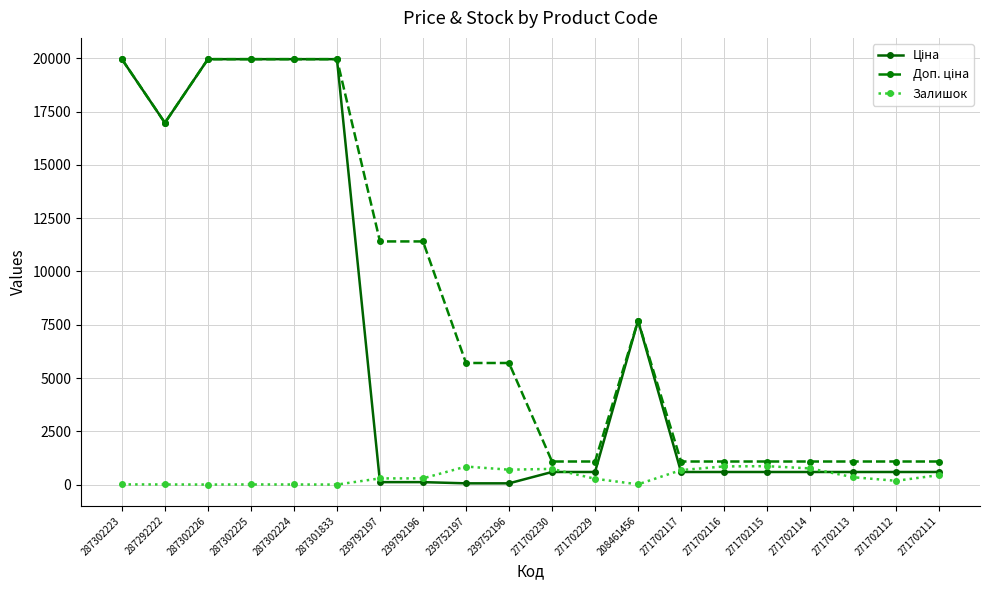

What is the total value across all series at 287302226?

39928.3